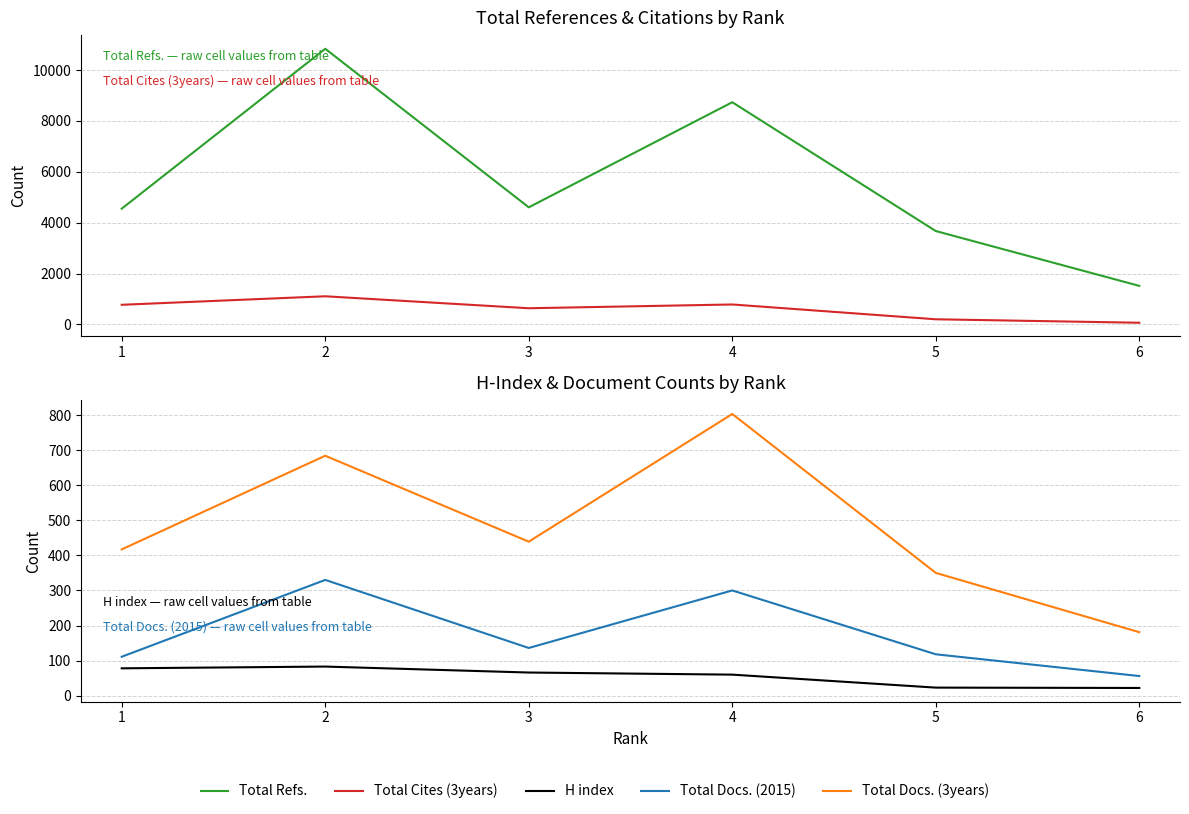

What is the difference between the maximum and second lowest values in the Total Cites (3years) series?

904